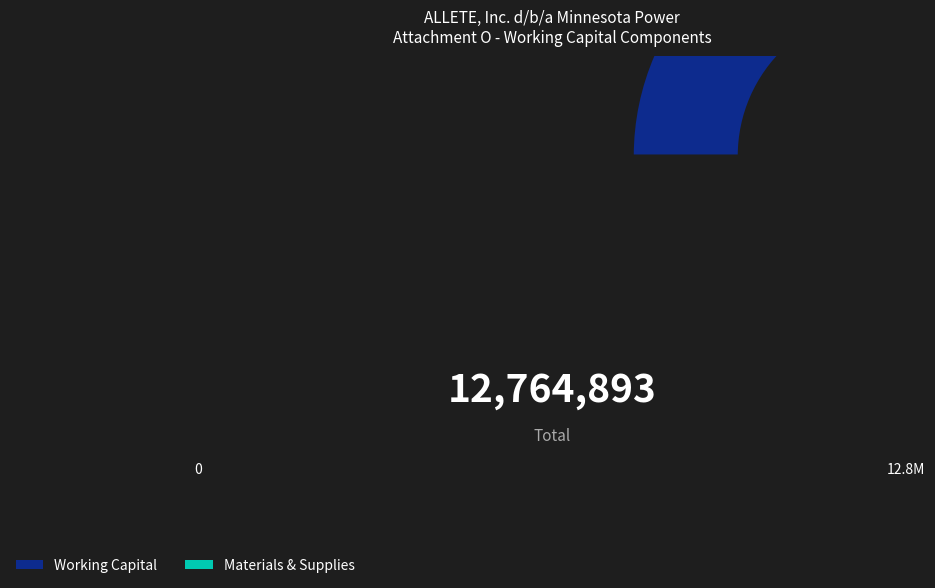

What is the change in value from Working Capital to Materials & Supplies?

+6075881